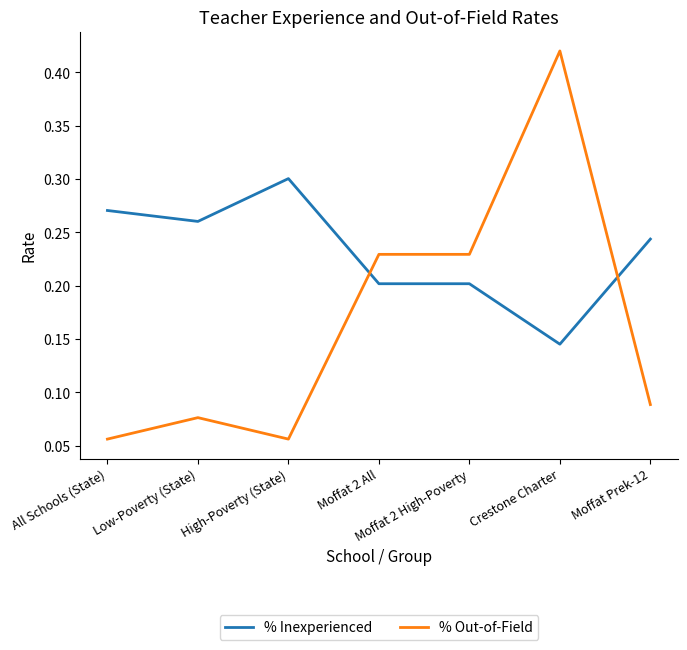

Which series has the largest range (max minus min)?

% Out-of-Field